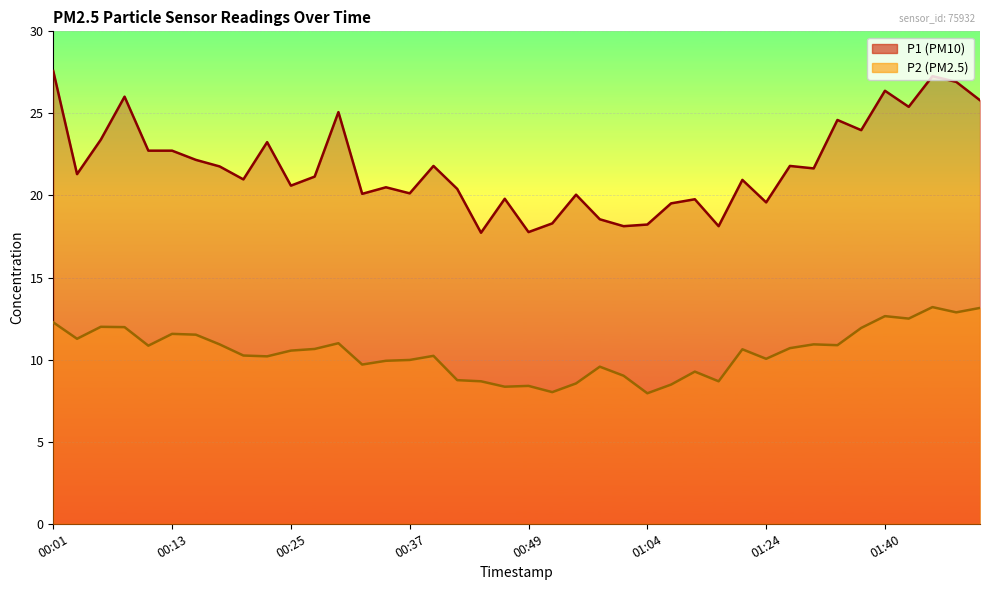

True or false: P1 and P2 cross at least once.

False